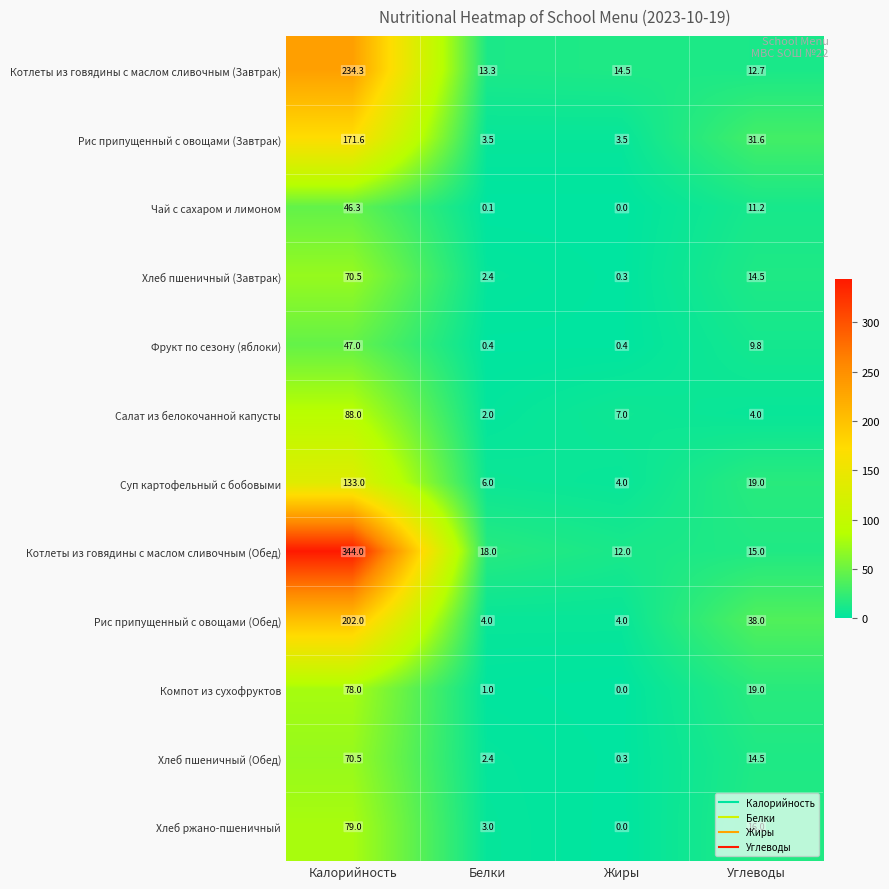

True or false: Рис припущенный с овощами (Обед) has a value of 4.0 at Белки.

True